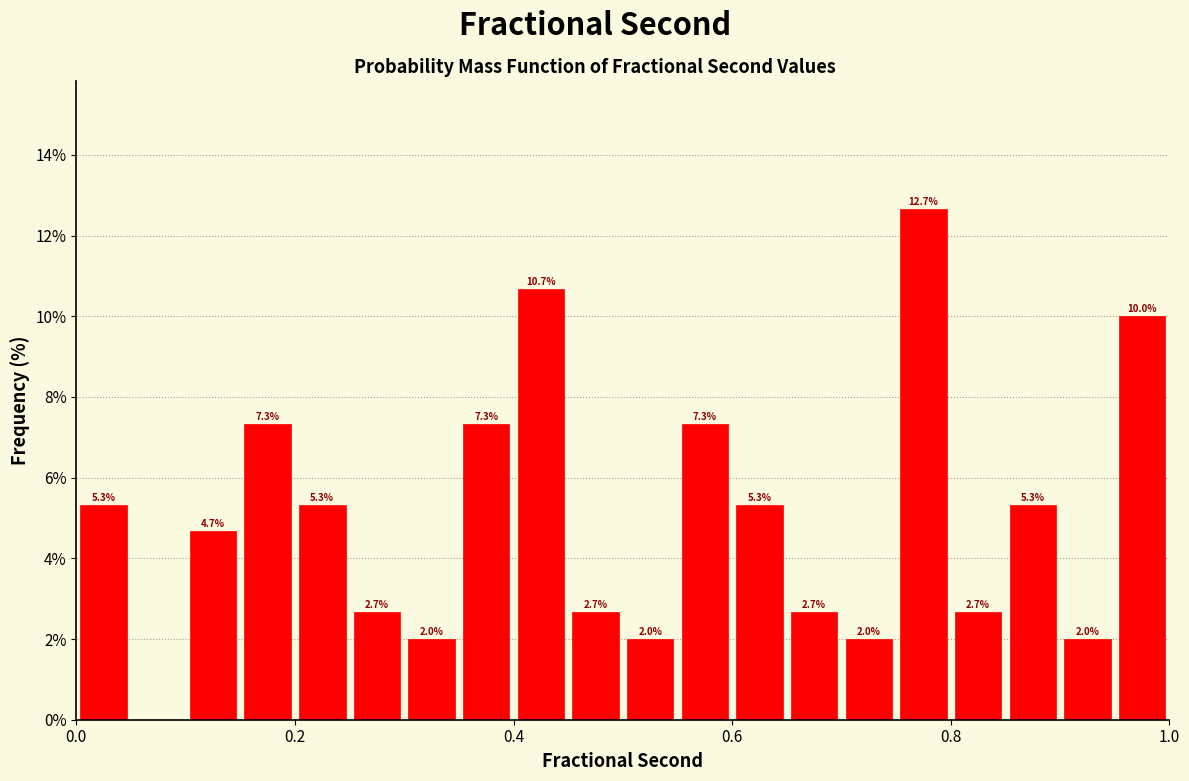

Read against the x-axis, roughly where is the centre of the tallest bar?

0.78